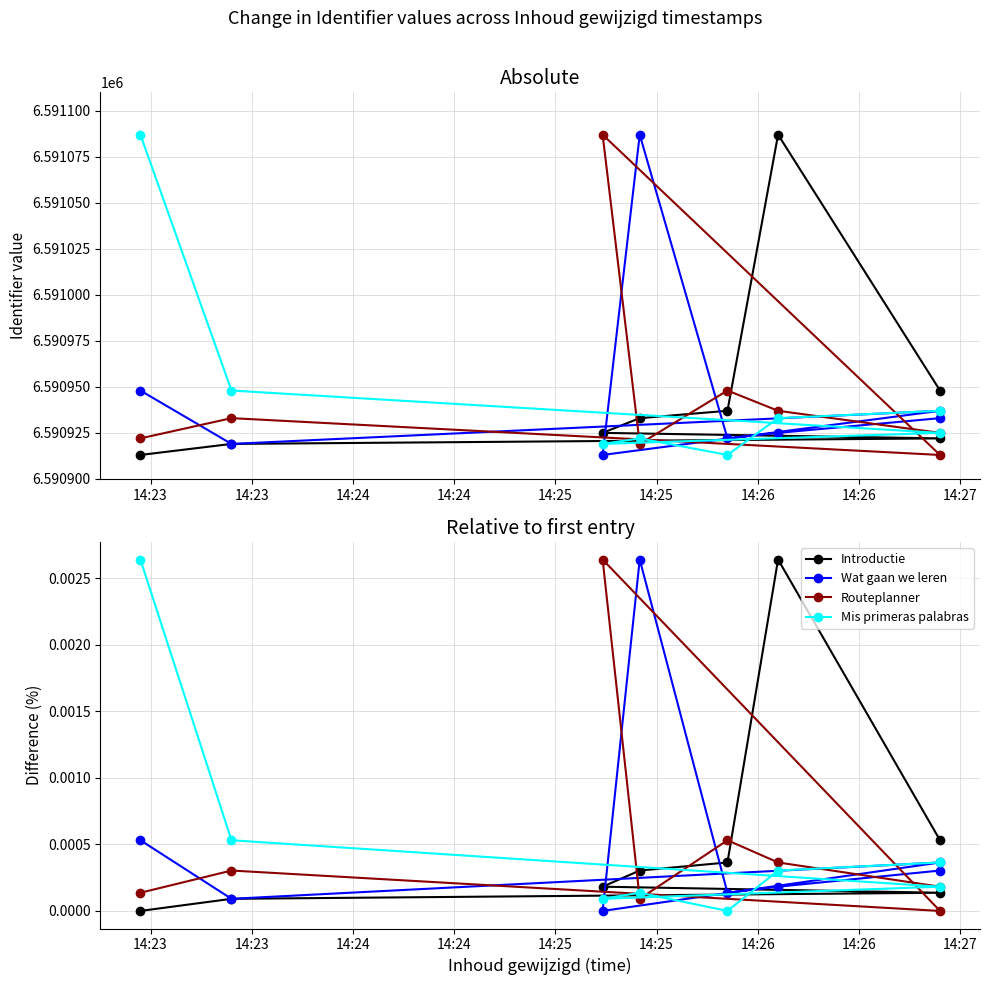

Rank the series by their maximum value, from highest to lowest.

Introductie, Wat gaan we leren, Routeplanner, Mis primeras palabras